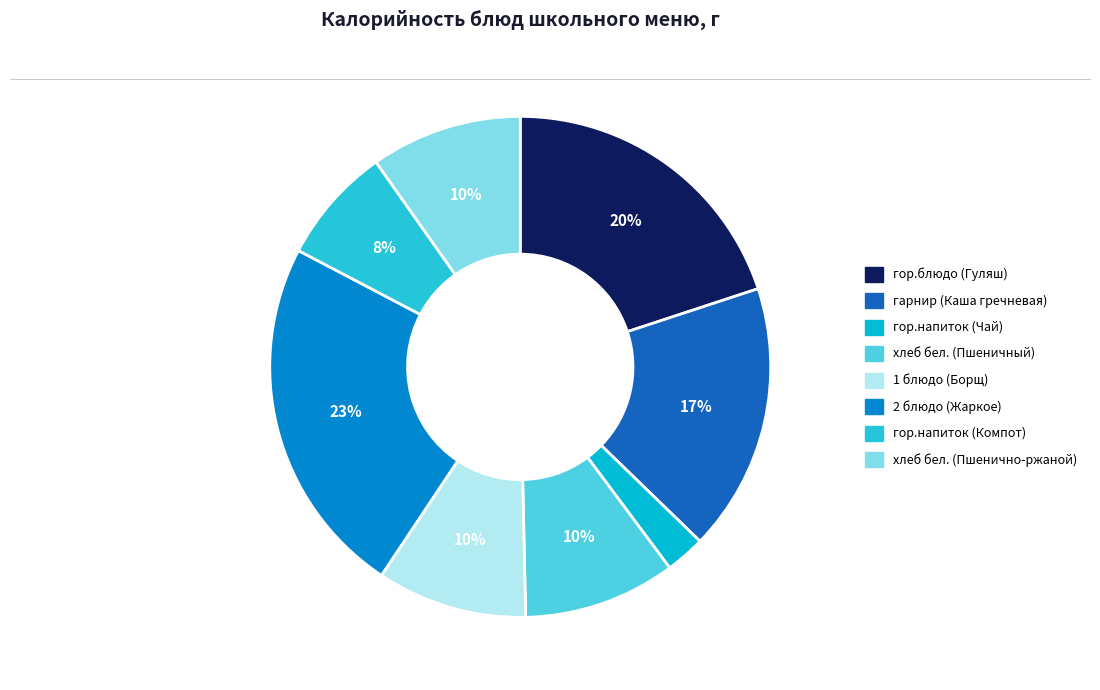

To the nearest percent, what percentage of the pie is 2 блюдо (Жаркое)?

23%